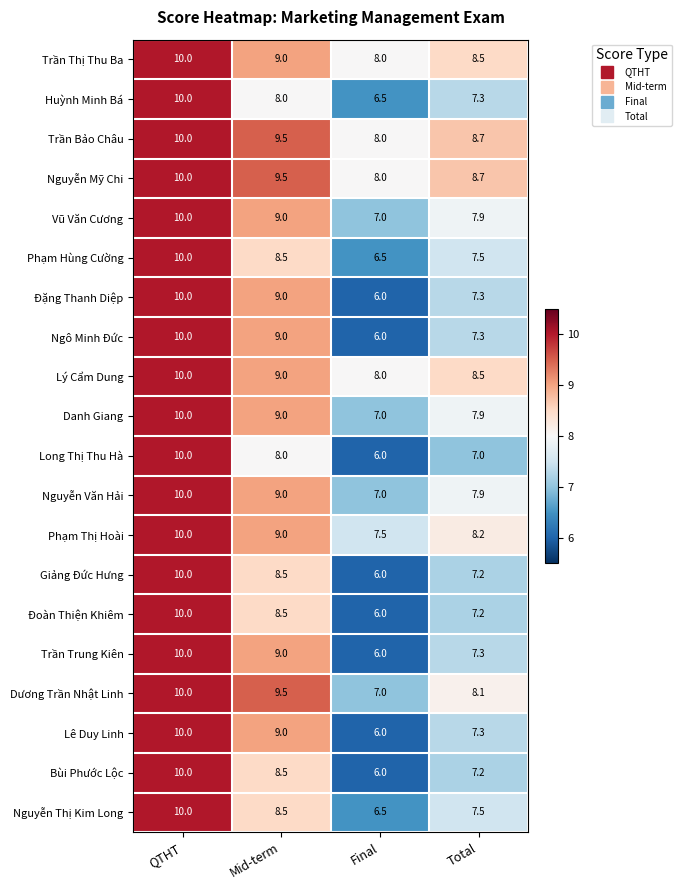

What value does the Nguyễn Mỹ Chi series have at Final?

8.0